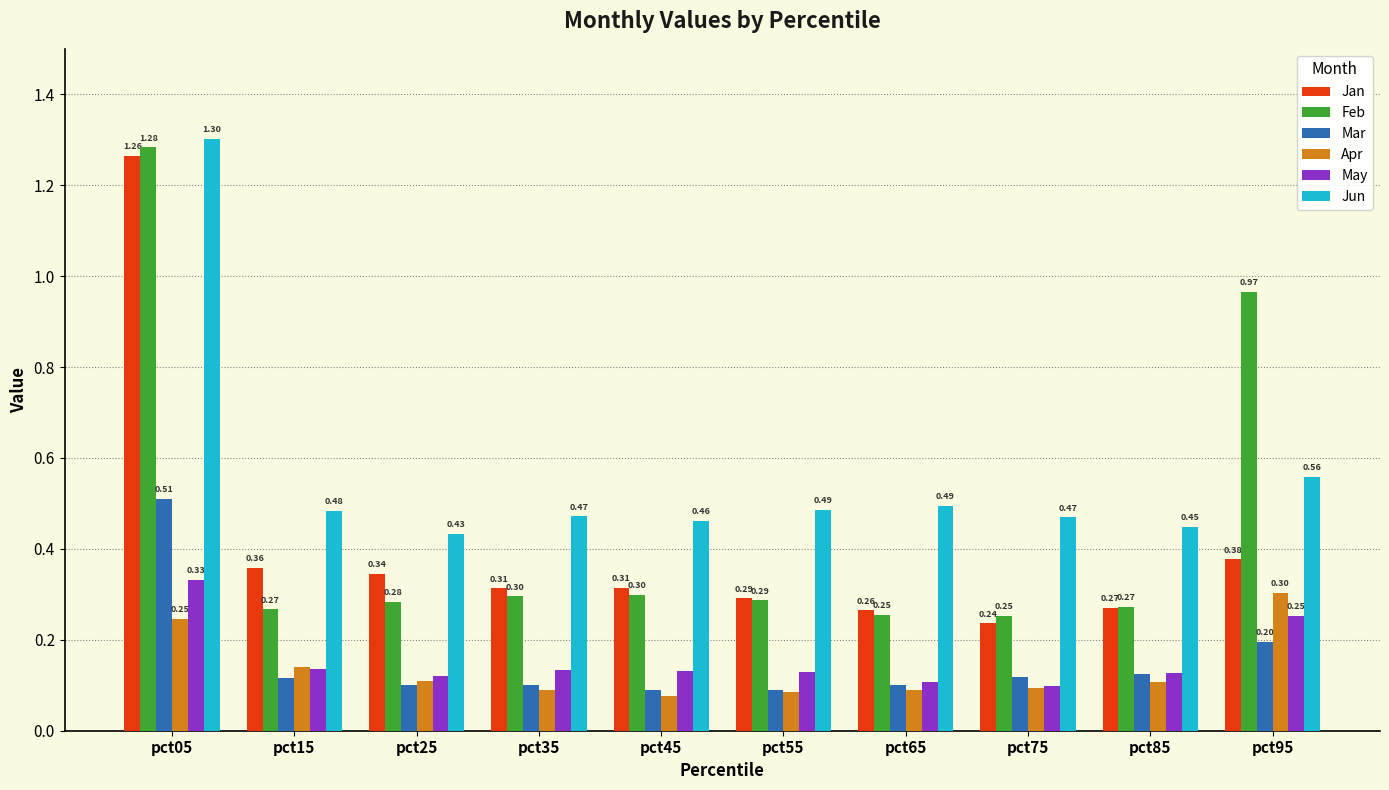

Which series changed the most between pct55 and pct95?

Feb